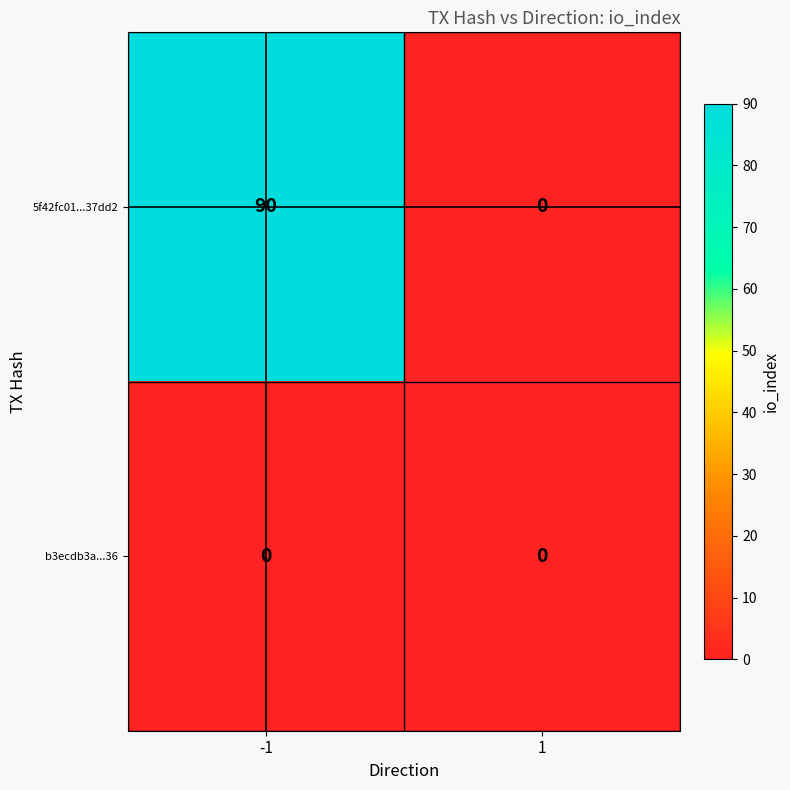

The 5f42fc01...37dd2 series shows -29 at 1. True or false?

False